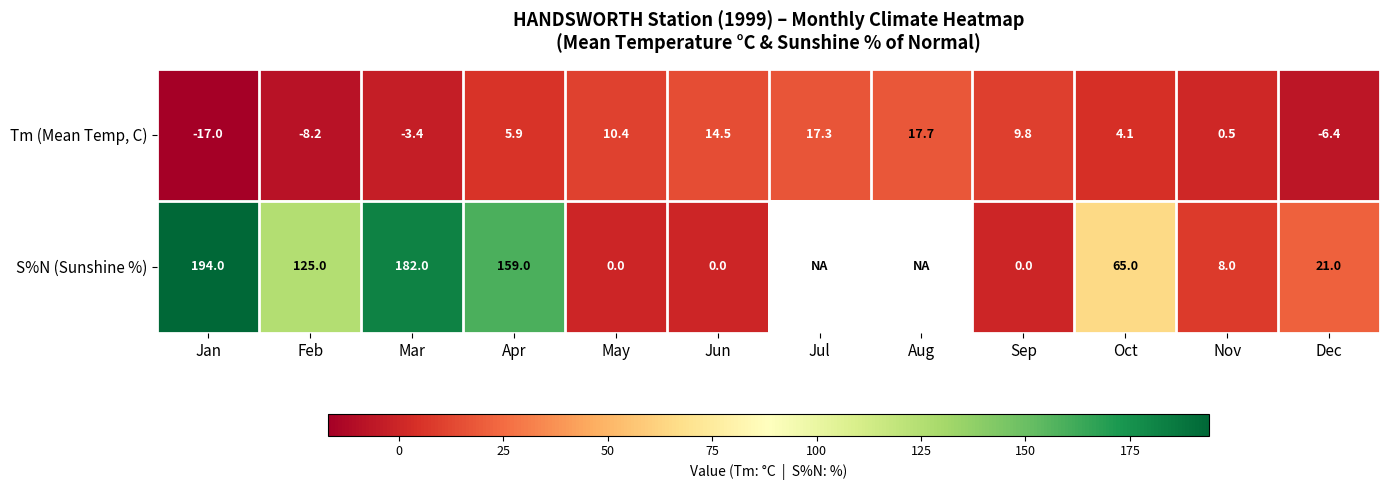

What is the difference between the Tm (Mean Temp, C) values at May and Oct?

6.3